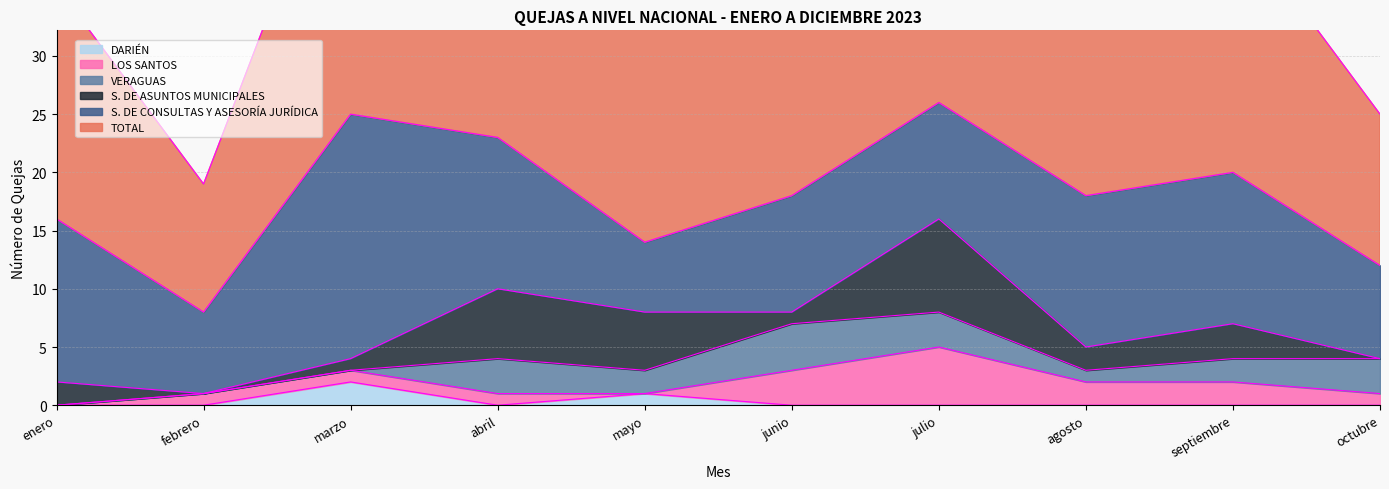

What are all the series names shown in the legend?

TOTAL, S. DE CONSULTAS Y ASESORÍA JURÍDICA, S. DE ASUNTOS MUNICIPALES, VERAGUAS, LOS SANTOS, DARIÉN